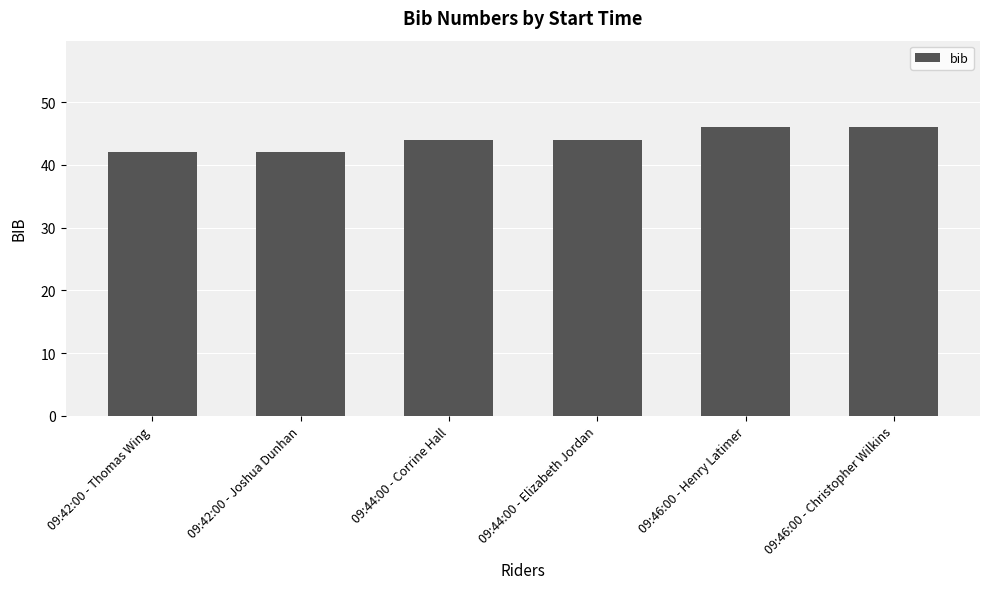

Are the bars grouped side by side (vs. stacked)?

No